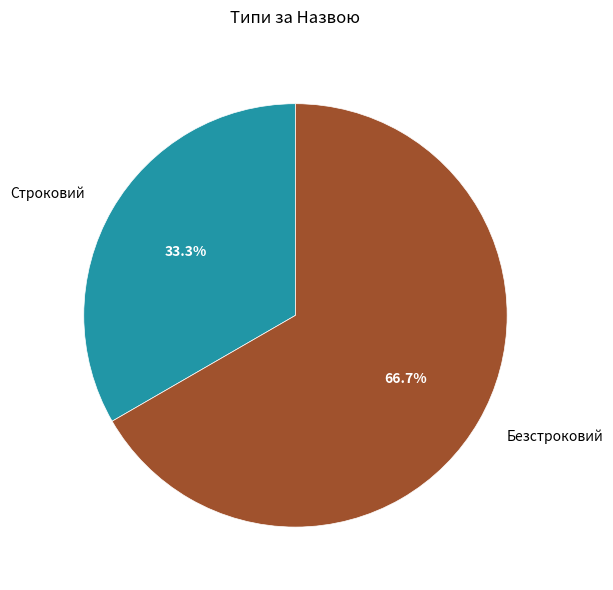

What is the smallest slice in the pie chart?

Строковий